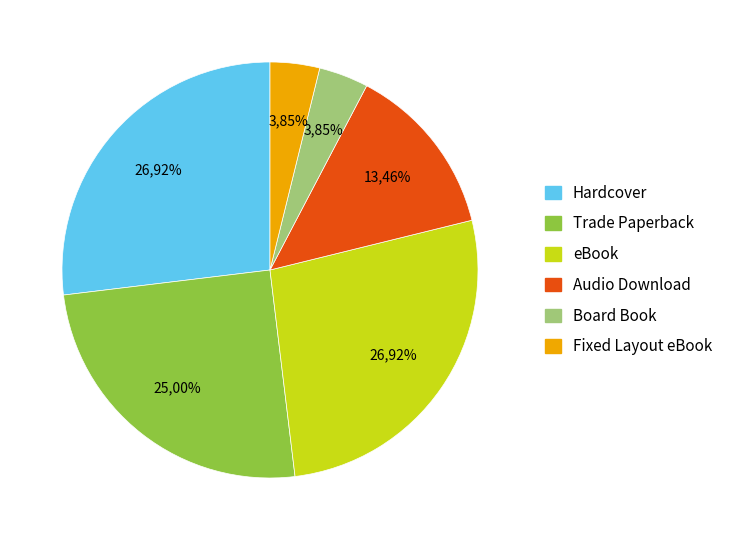

Do Audio Download and Trade Paperback together represent more than half of the pie?

No